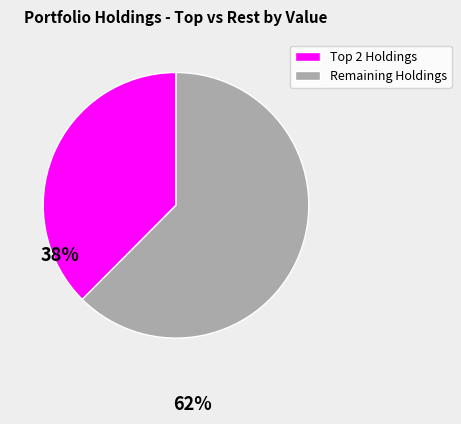

Does any single category account for the majority?

Yes